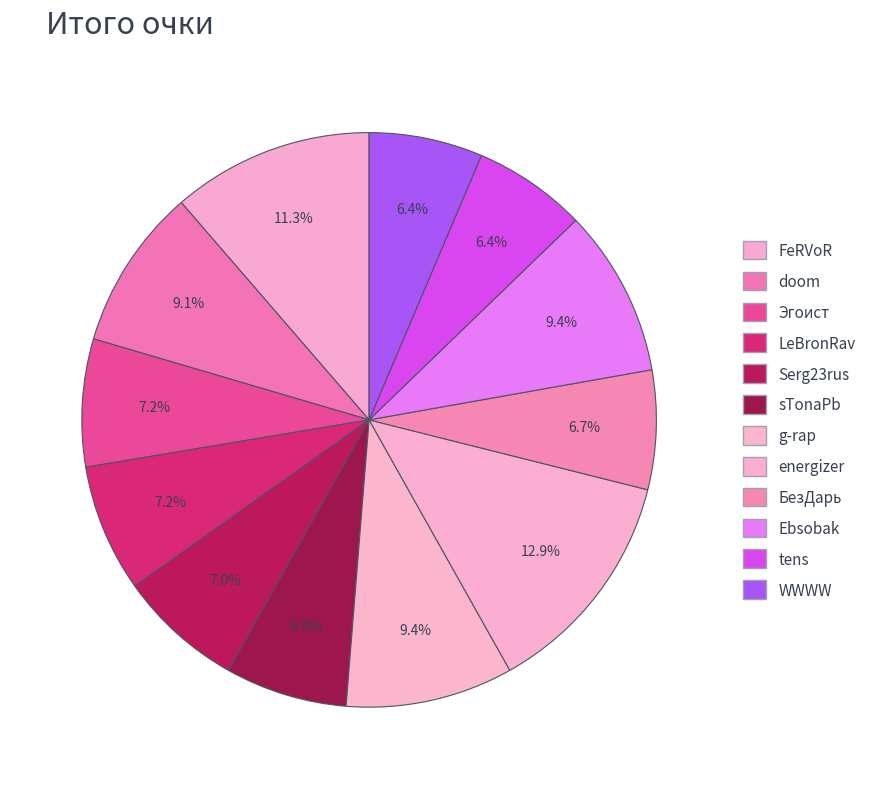

To the nearest percent, what is the average slice percentage?

8%